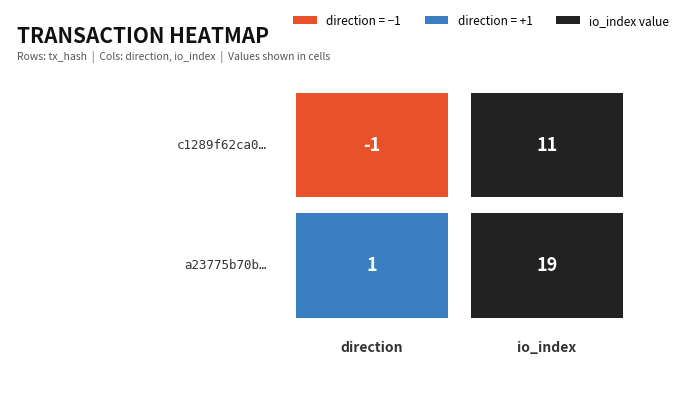

What is the difference between the maximum and minimum values in the c1289f62ca0203b2258d6d02b552515f7cc2dba series?

12